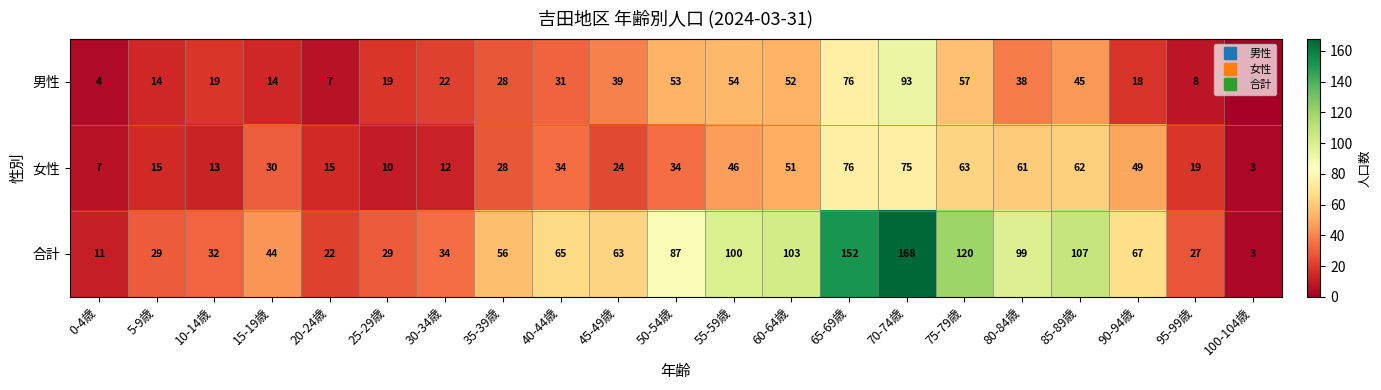

What is the difference between the maximum and minimum values in the 男性 series?

93